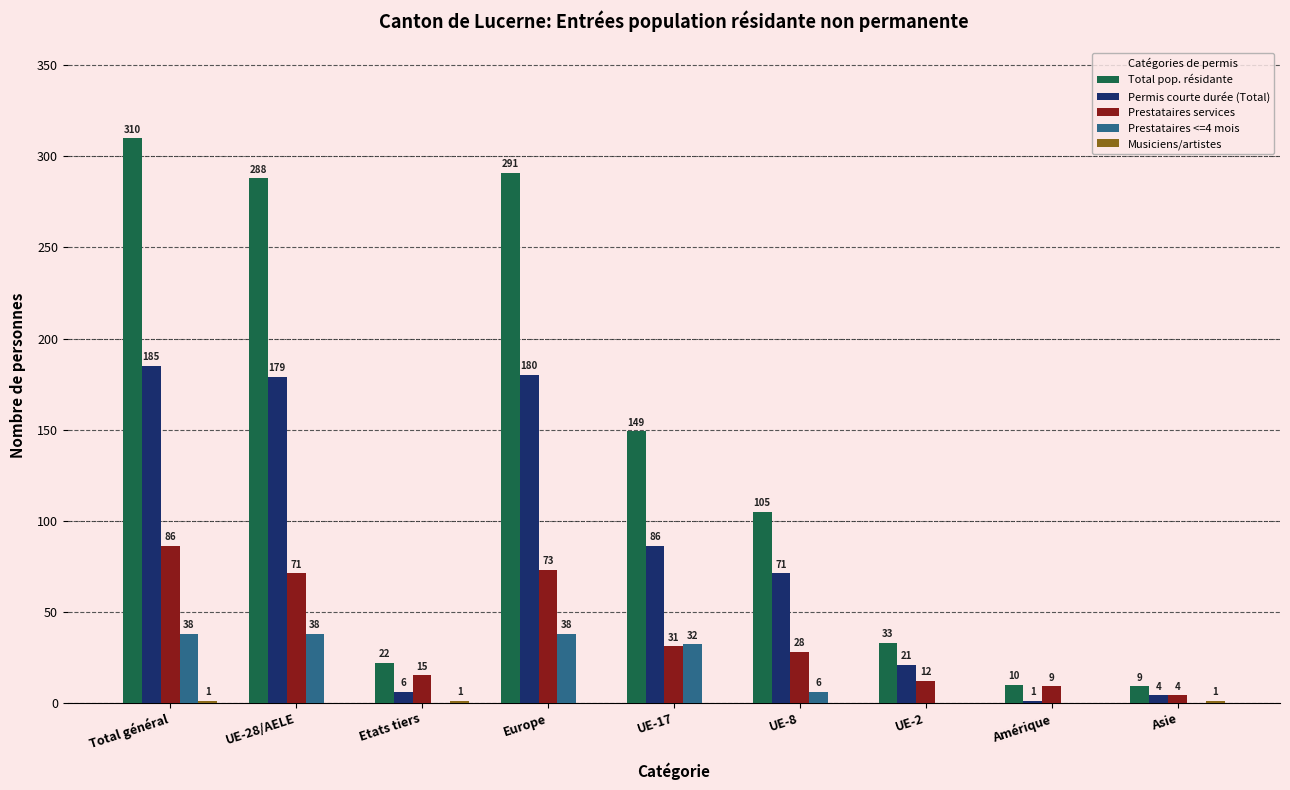

Which series has the largest total across all categories?

Total pop. résidante